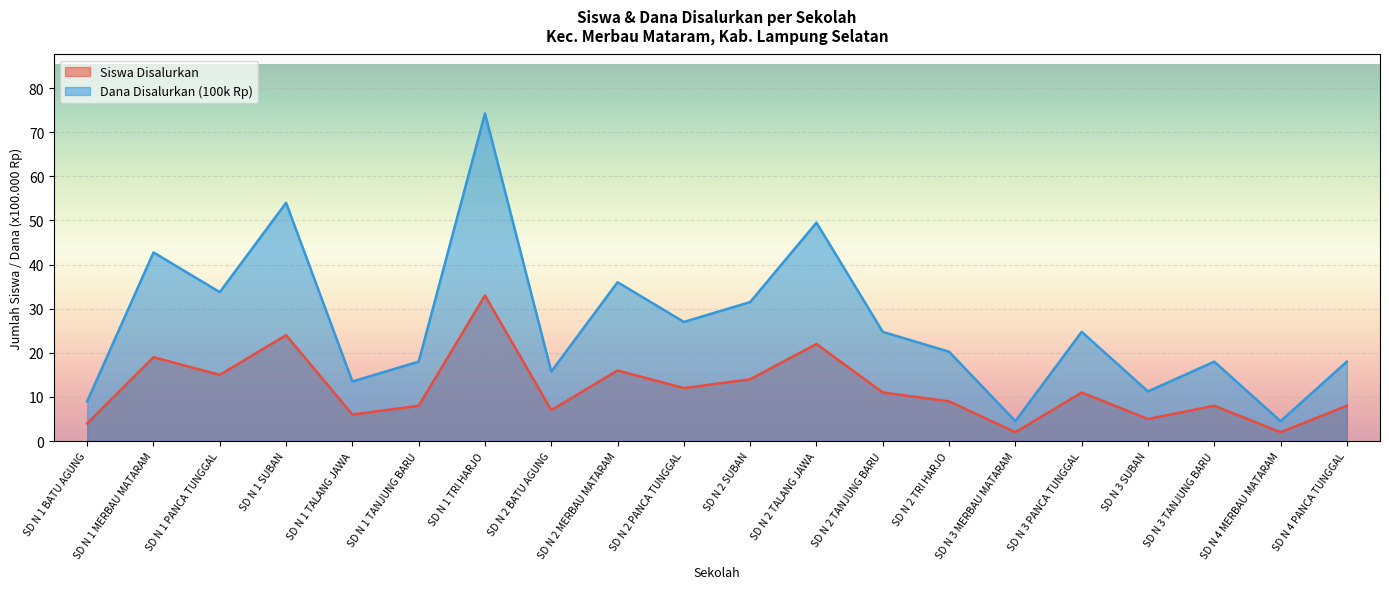

The value of Dana Disalurkan (100k) at SD N 1 PANCA TUNGGAL is 13.3. True or false?

False